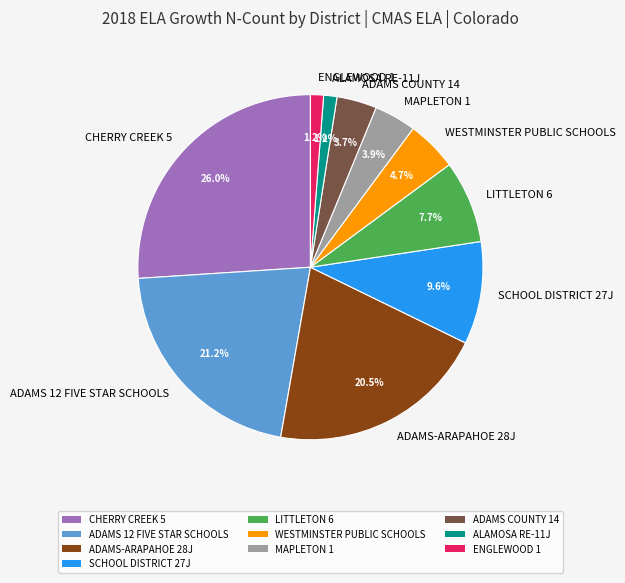

Which has a higher value, ADAMS 12 FIVE STAR SCHOOLS or ADAMS-ARAPAHOE 28J?

ADAMS 12 FIVE STAR SCHOOLS